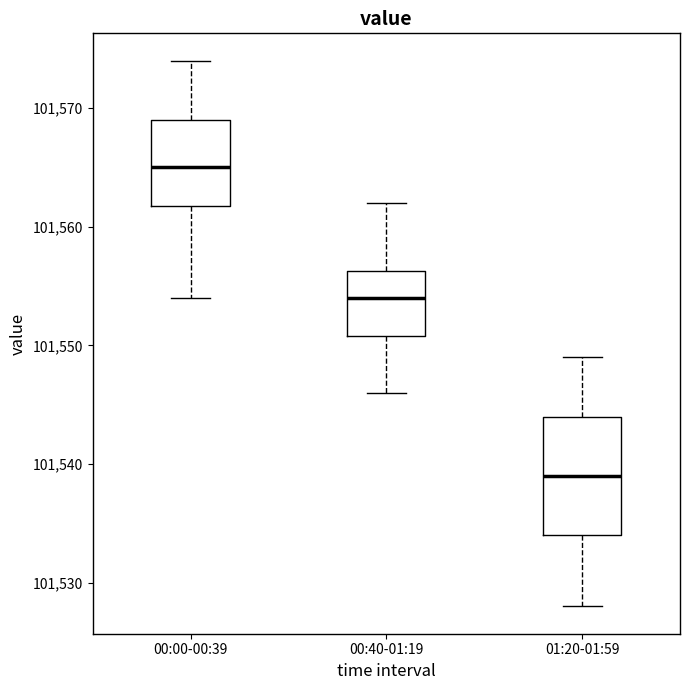

Reading left to right, read every box against the y-axis: the position of its median line, the range the box covers, and the ends of its whiskers. The values are not printed on the chart, so give them approximately, as read against the axis.

00:00-00:39: median 101565, box 101562 to 101569, whiskers 101554 to 101574
00:40-01:19: median 101554, box 101551 to 101556, whiskers 101546 to 101562
01:20-01:59: median 101539, box 101534 to 101544, whiskers 101528 to 101549